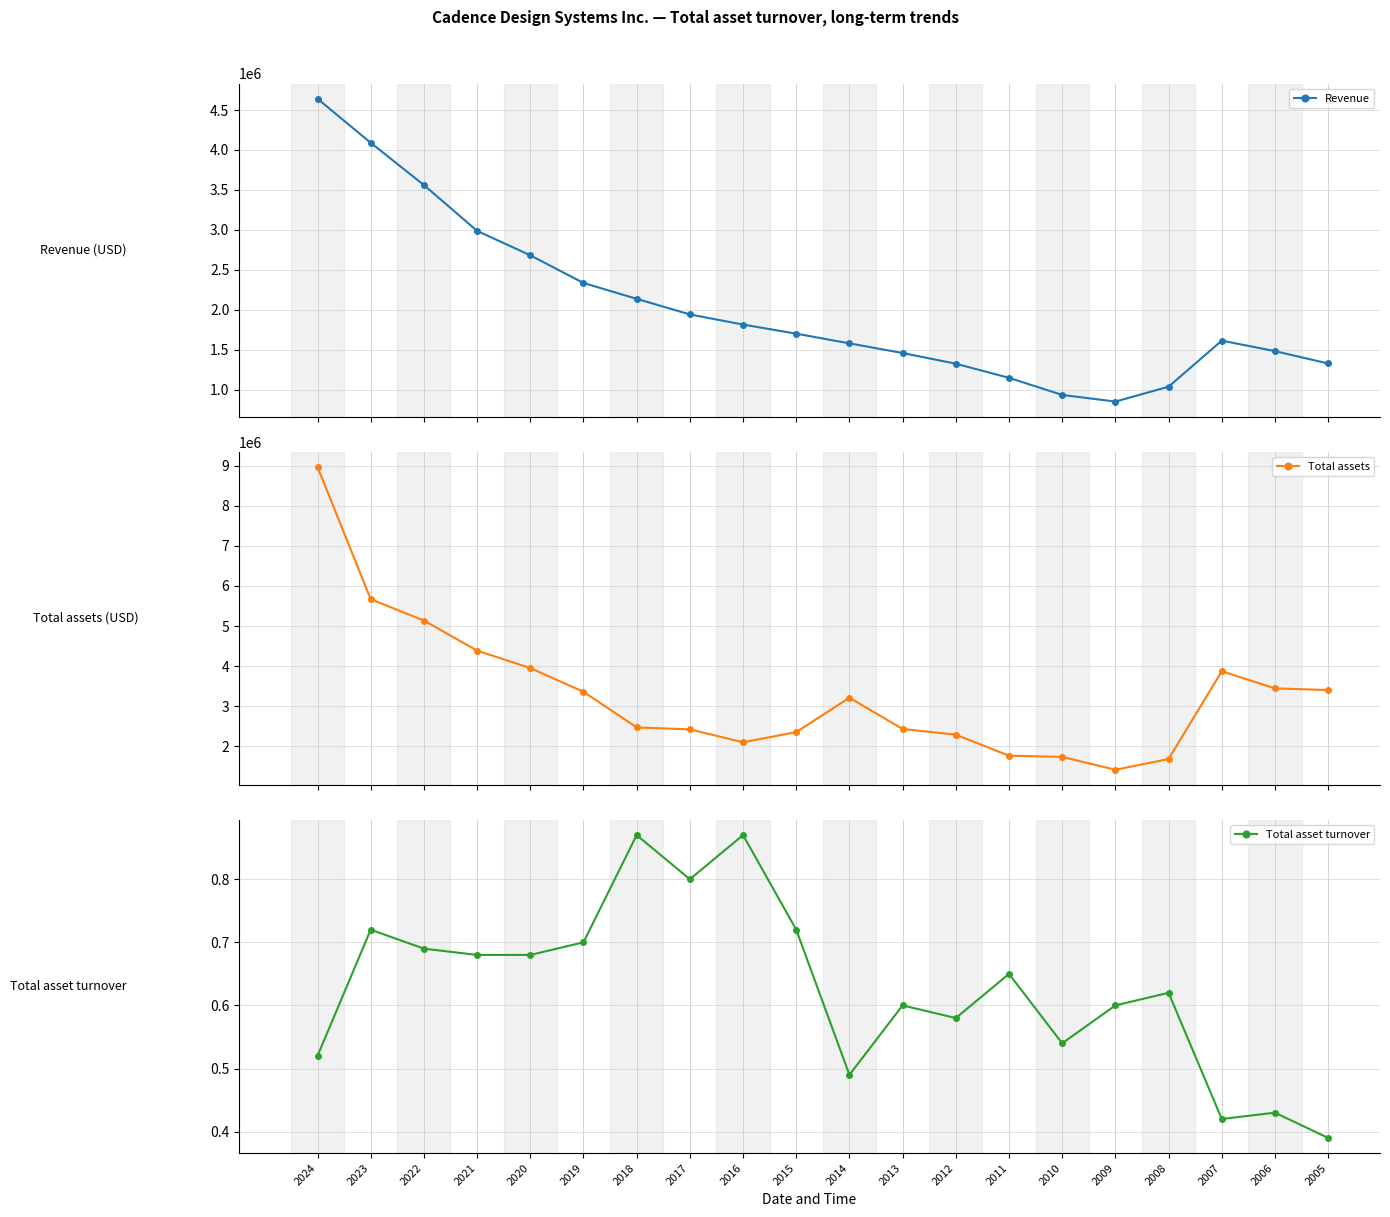

What is the sum of the Total assets values at 2009 and 2011?

3171856.0